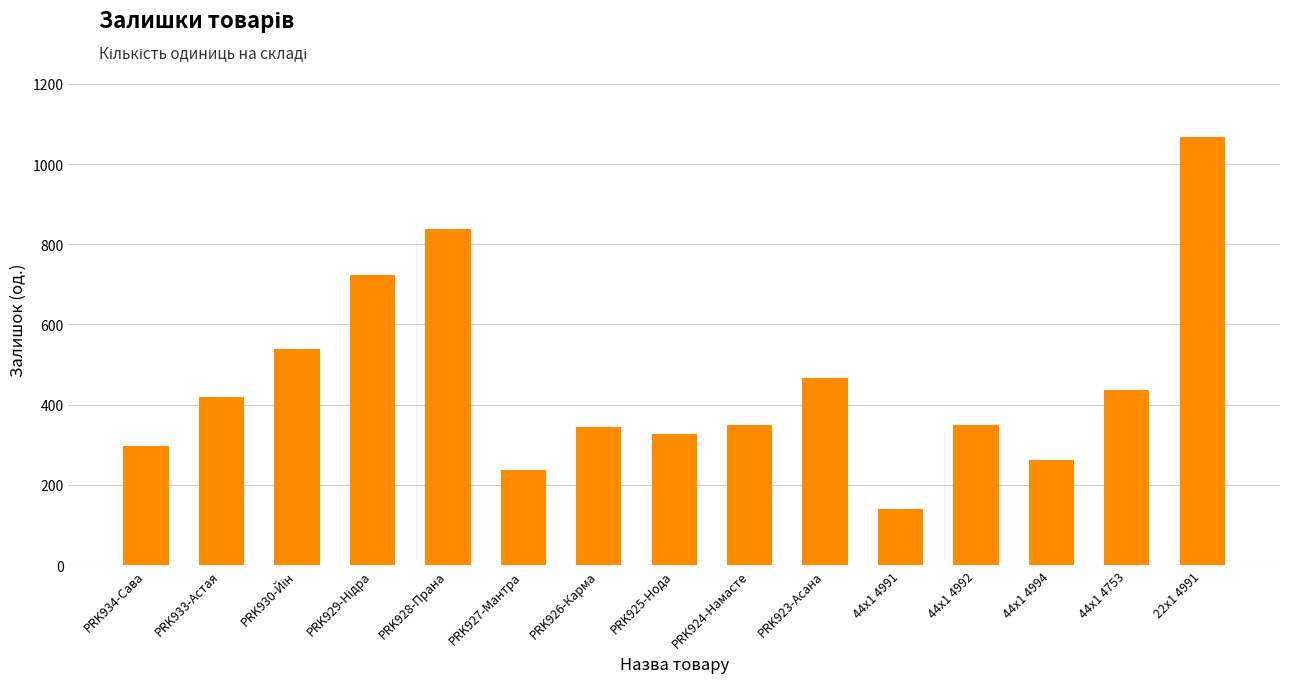

Reading left to right, list all the values displayed in this chart.

297	418	538	724	839	237	345	328	350	467	139	350	263	436	1067